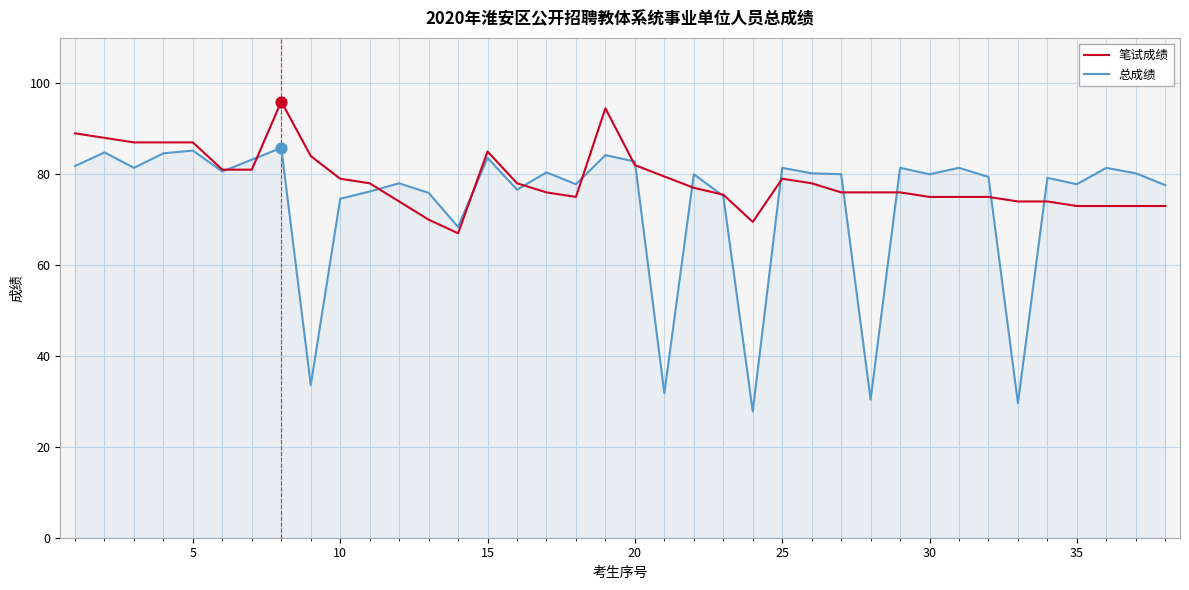

What are all the series names shown in the legend?

笔试成绩, 总成绩